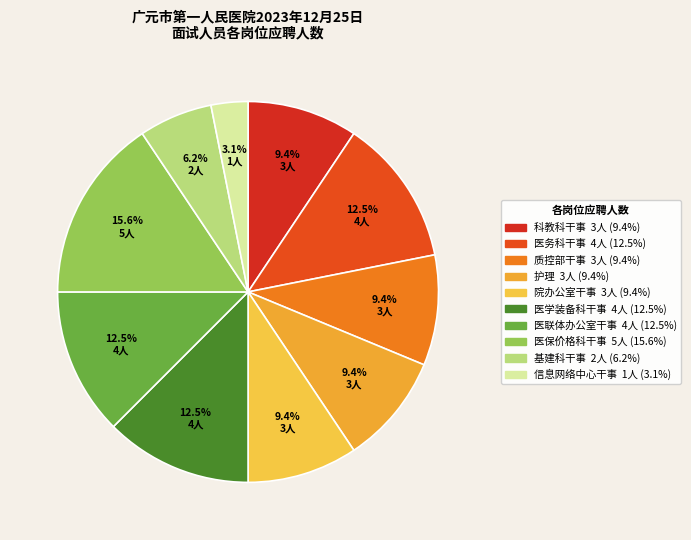

How much of the chart is everything except 院办公室干事?

90.6%